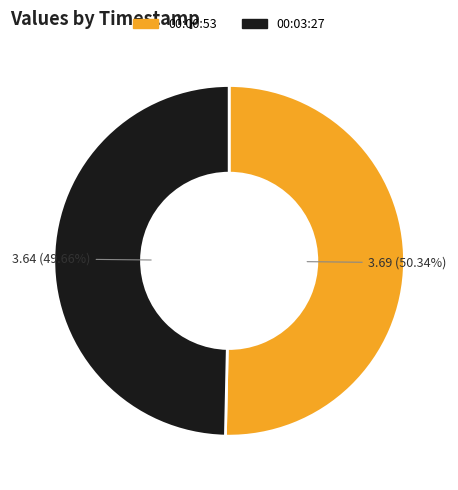

What is the smallest slice in the pie chart?

00:03:27